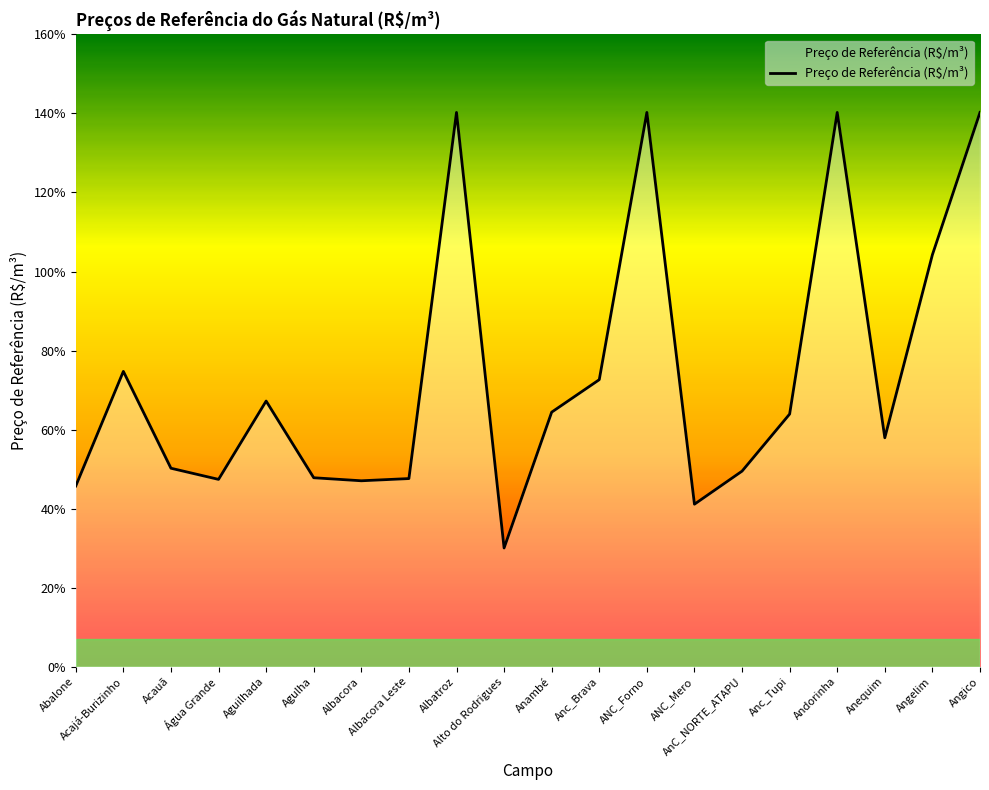

Is it true that the value at Abalone is 0.5?

True